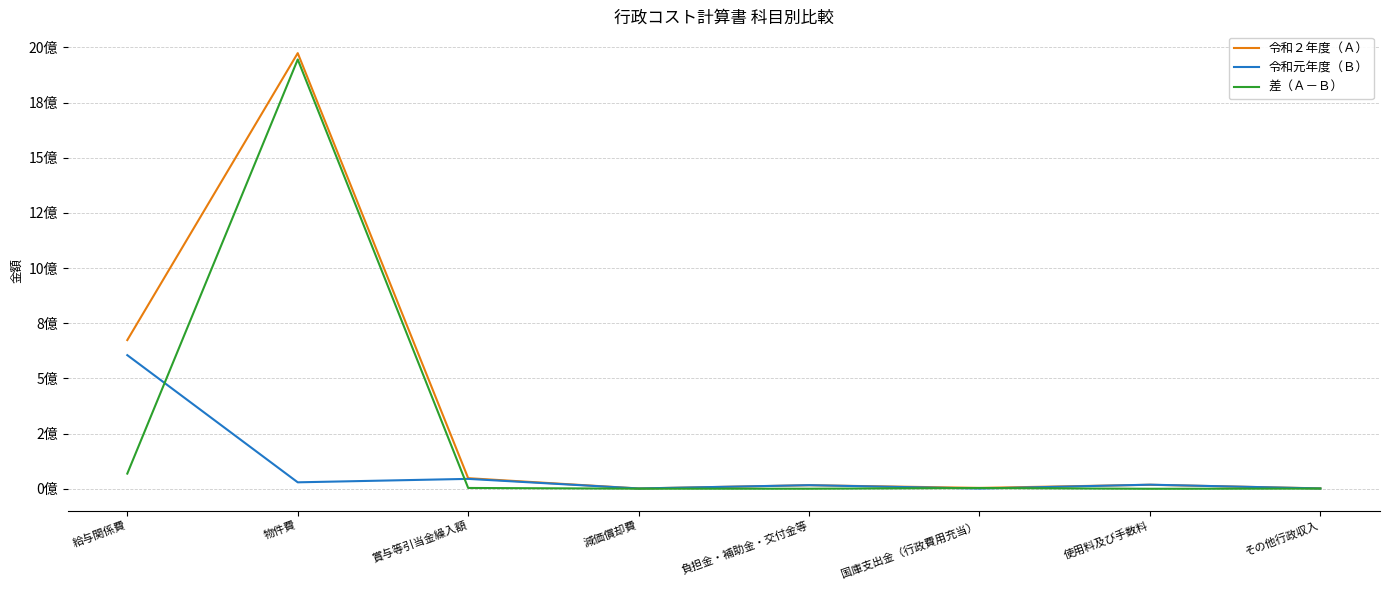

Which series has the largest total across all categories?

令和２年度（Ａ）